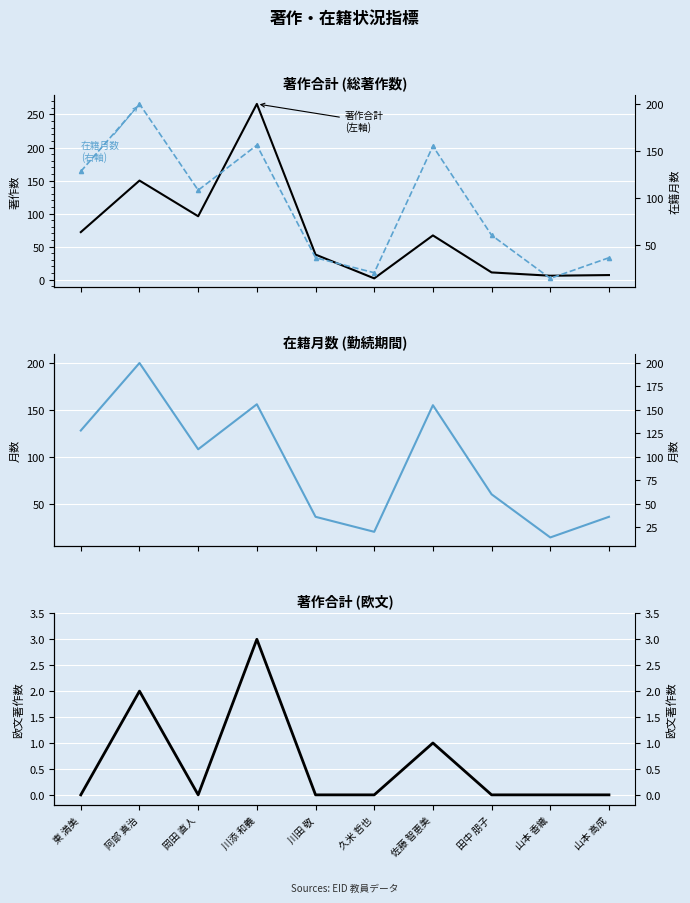

Reading left to right, extract all data points from this chart.

著作合計: 東 満美=72	阿部 真治=150	岡田 直人=96	川添 和義=266	川田 敬=38	久米 哲也=2	佐藤 智恵美=67	田中 朋子=11	山本 香織=6	山本 高成=7
在籍月数: 東 満美=128	阿部 真治=200	岡田 直人=108	川添 和義=156	川田 敬=36	久米 哲也=20	佐藤 智恵美=155	田中 朋子=60	山本 香織=14	山本 高成=36
著作合計(欧文): 東 満美=0	阿部 真治=2	岡田 直人=0	川添 和義=3	川田 敬=0	久米 哲也=0	佐藤 智恵美=1	田中 朋子=0	山本 香織=0	山本 高成=0